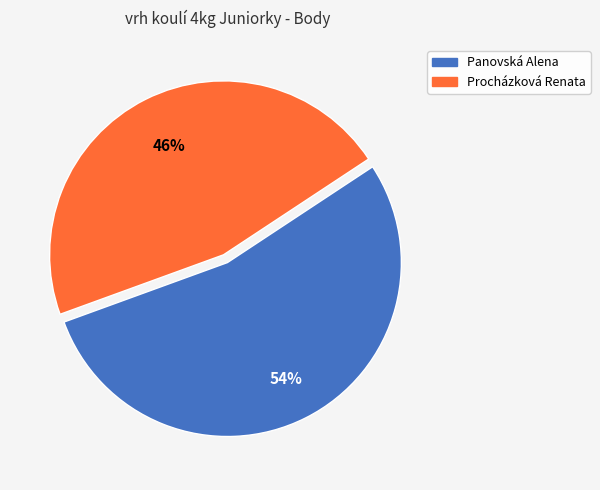

Rank the categories by value from lowest to highest.

Procházková Renata, Panovská Alena